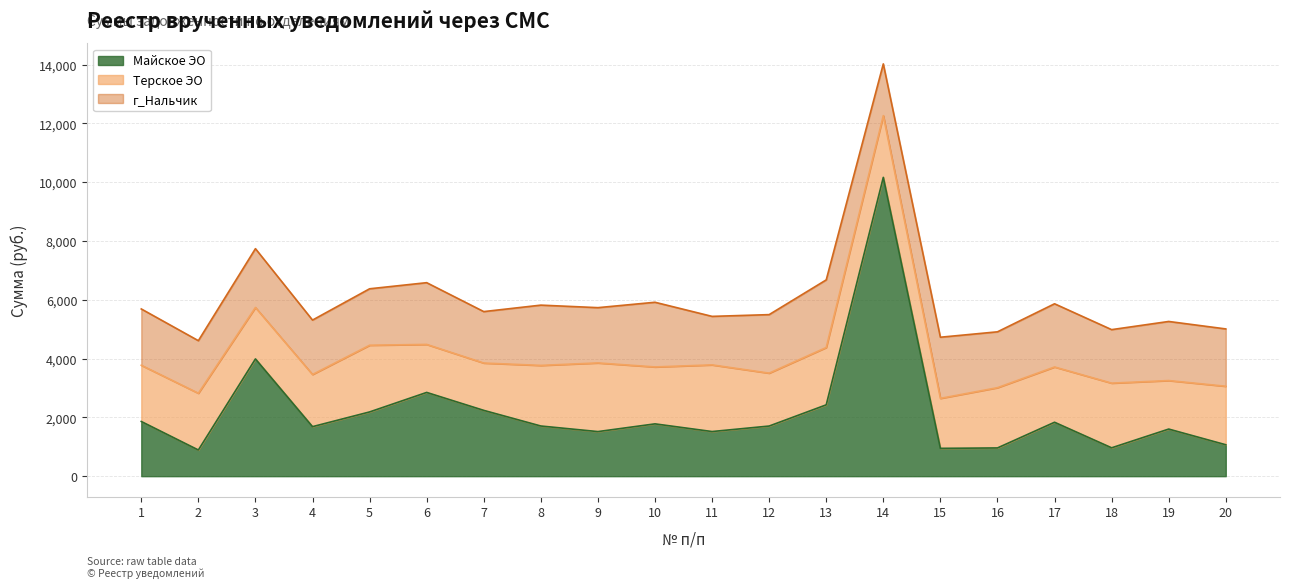

Which series has the widest spread of values?

Майское ЭО